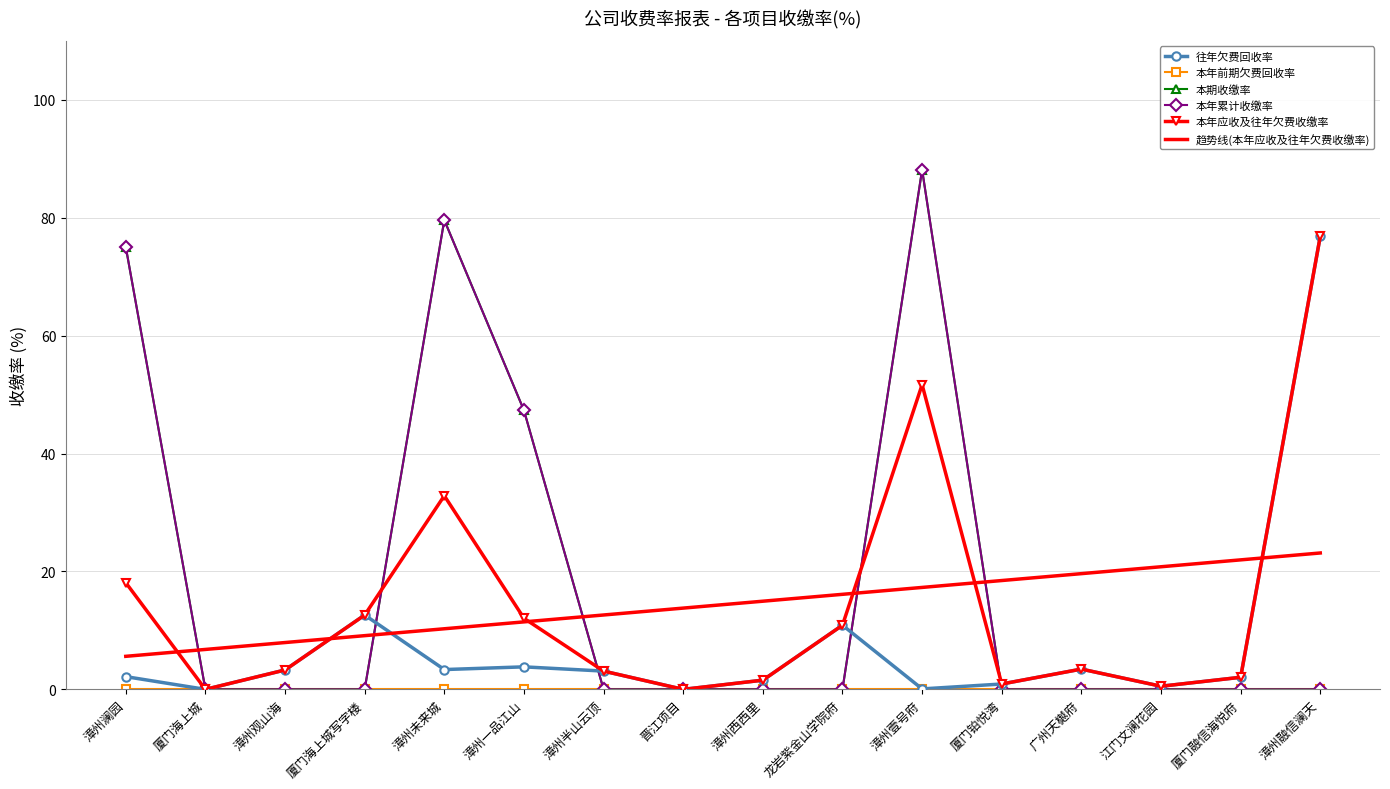

Which series has the widest spread of values?

本期收缴率